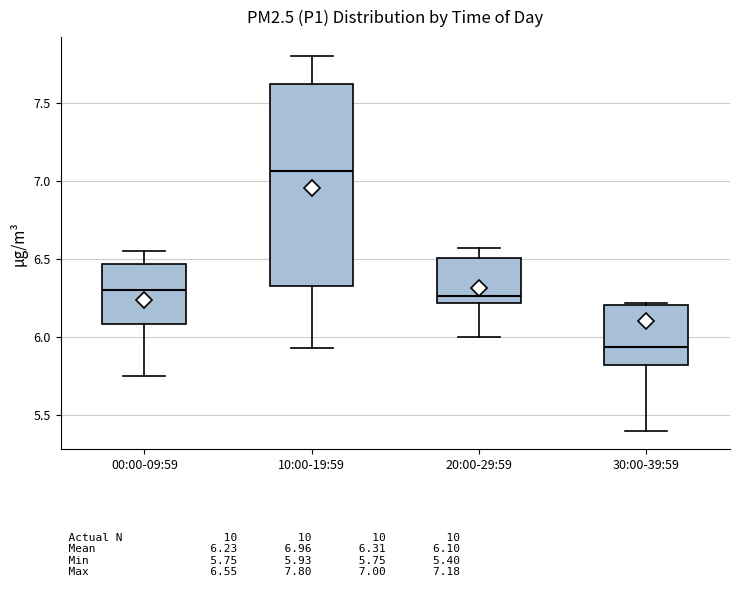

Reading left to right, transcribe this box plot: for each box, give where its median line is, the range the box spans, and where its two whiskers end, as read against the y-axis. The values are not printed on the chart, so give them approximately, as read against the axis.

00:00-09:59: median 6.30, box 6.10 to 6.45, whiskers 5.75 to 6.55
10:00-19:59: median 7.05, box 6.35 to 7.60, whiskers 5.95 to 7.80
20:00-29:59: median 6.25, box 6.20 to 6.50, whiskers 6.00 to 6.55
30:00-39:59: median 5.95, box 5.80 to 6.20, whiskers 5.40 to 6.20 (just above the box's upper edge)